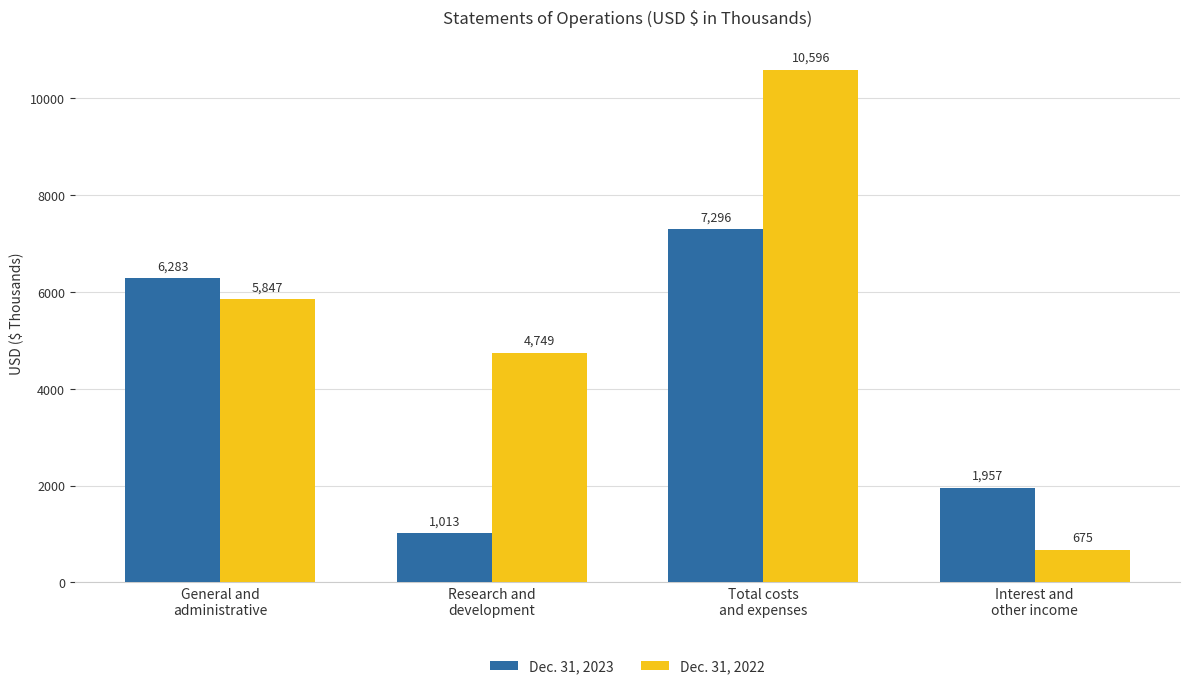

List the series in order of their peak value, lowest first.

Dec. 31, 2023, Dec. 31, 2022